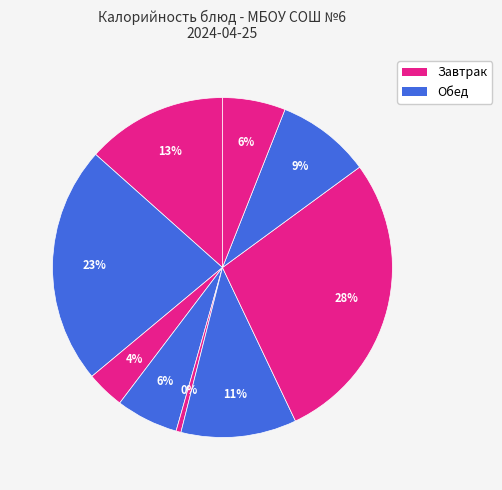

How many slices are in this pie chart?

9